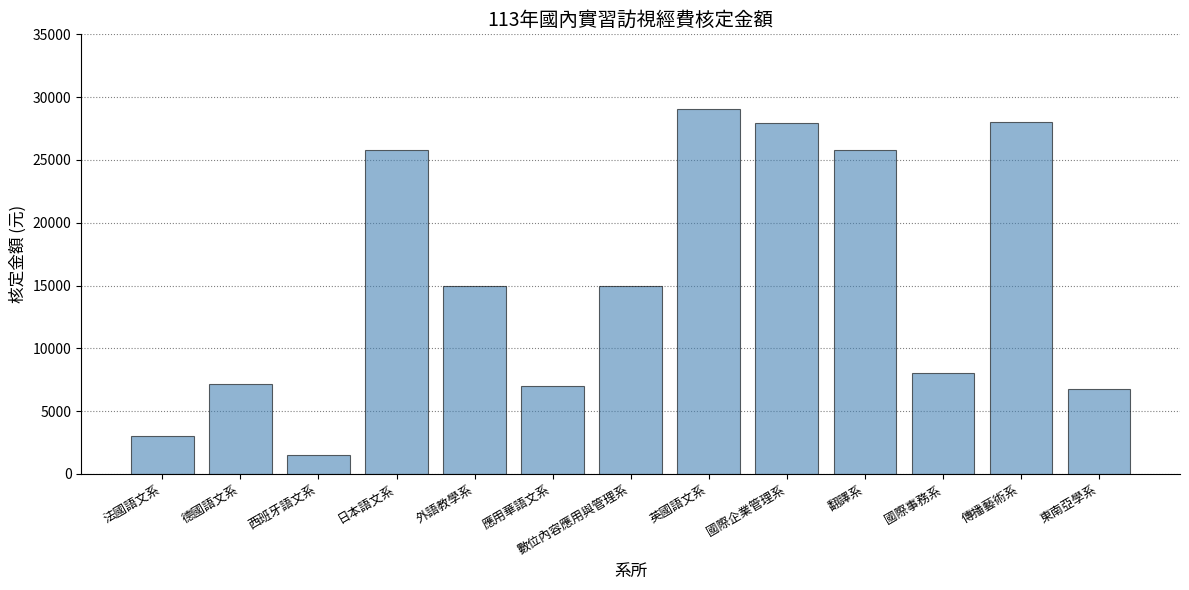

What is the label of the 11th bar from the left?

國際事務系